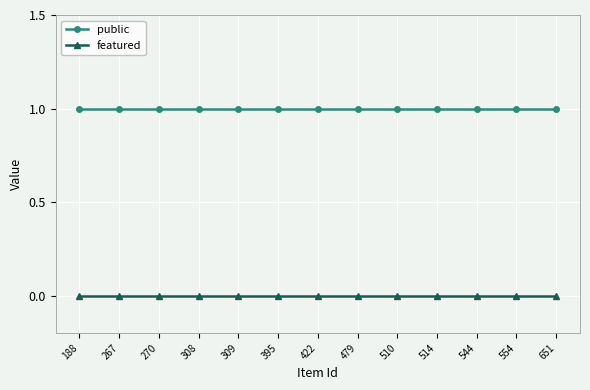

Is it true that featured equals 0 at 554?

True